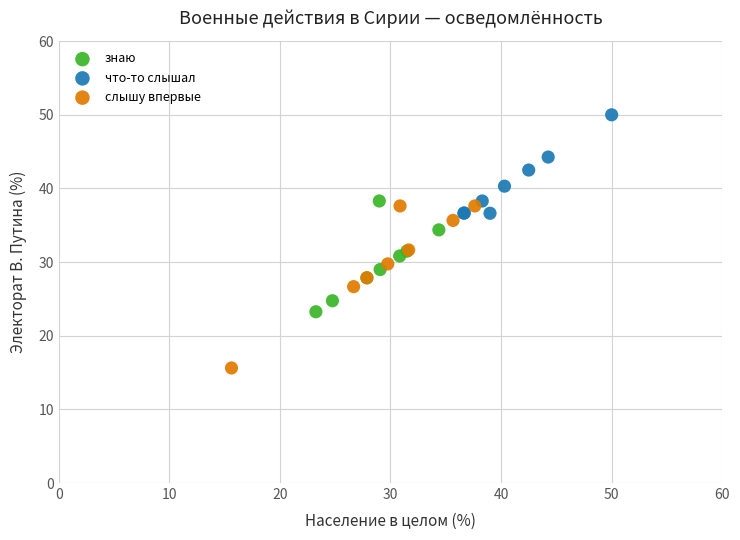

Which series has the widest spread of Y values?

слышу впервые